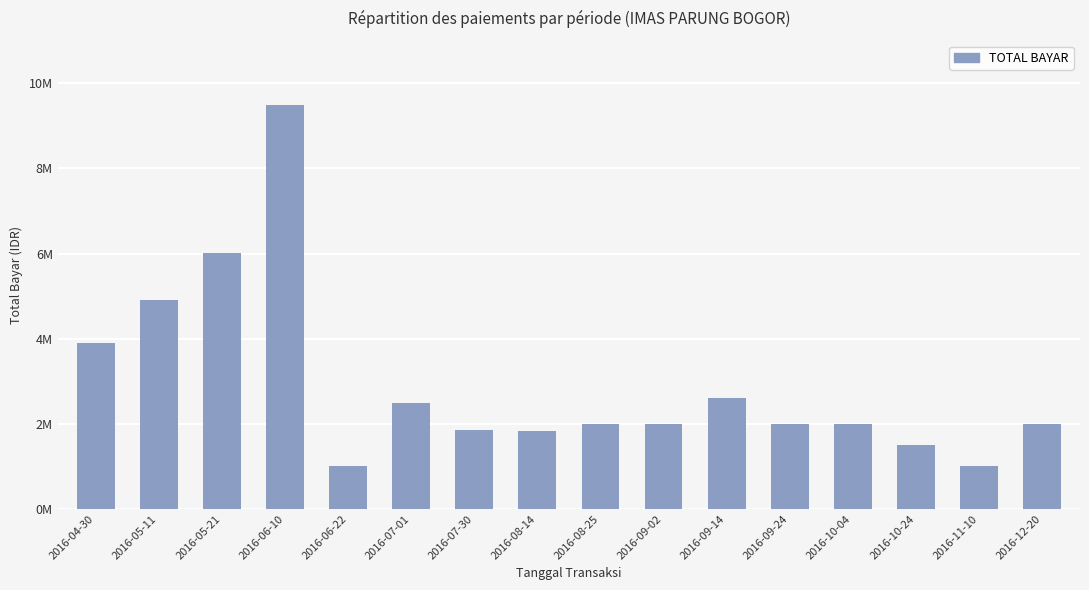

What is the average value?

2.9